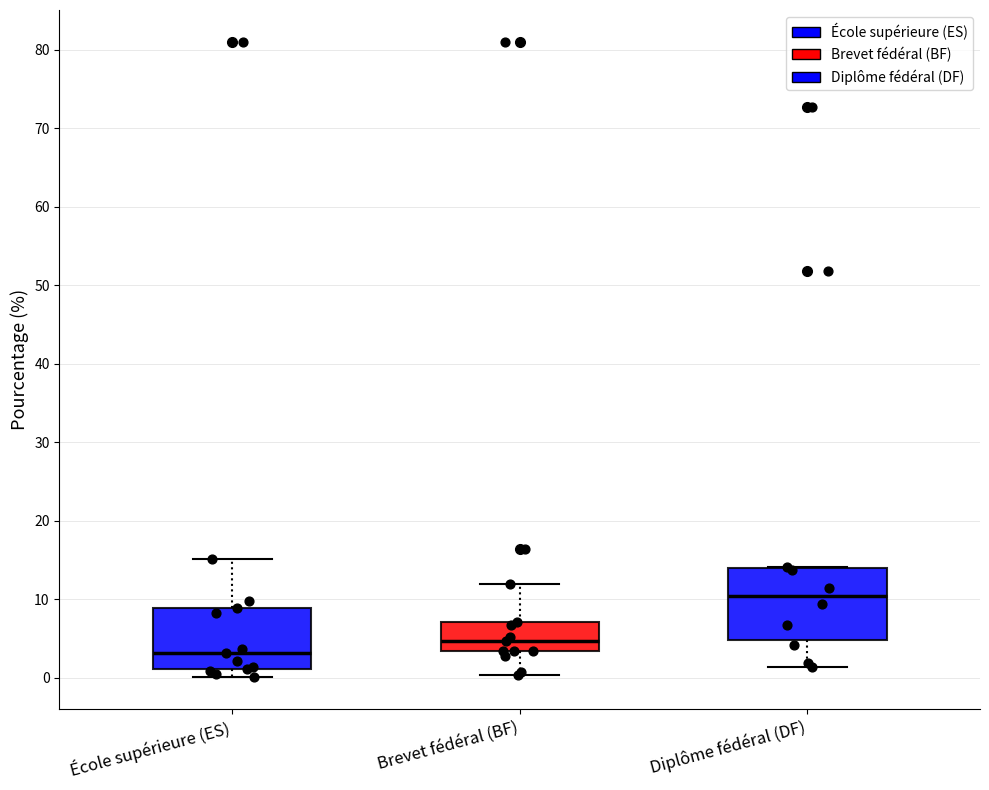

Comparing the boxes themselves (not the whiskers), which one is the tallest?

Diplôme fédéral (DF)